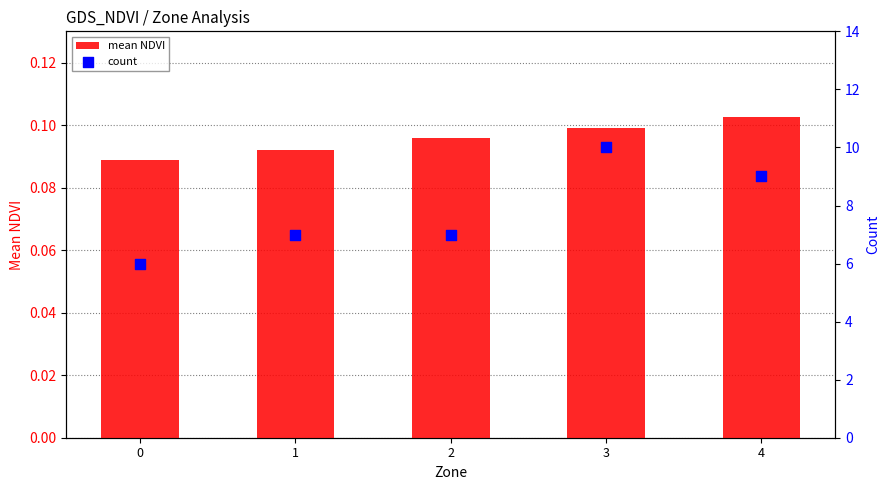

Which series contains the lowest Y value?

mean NDVI